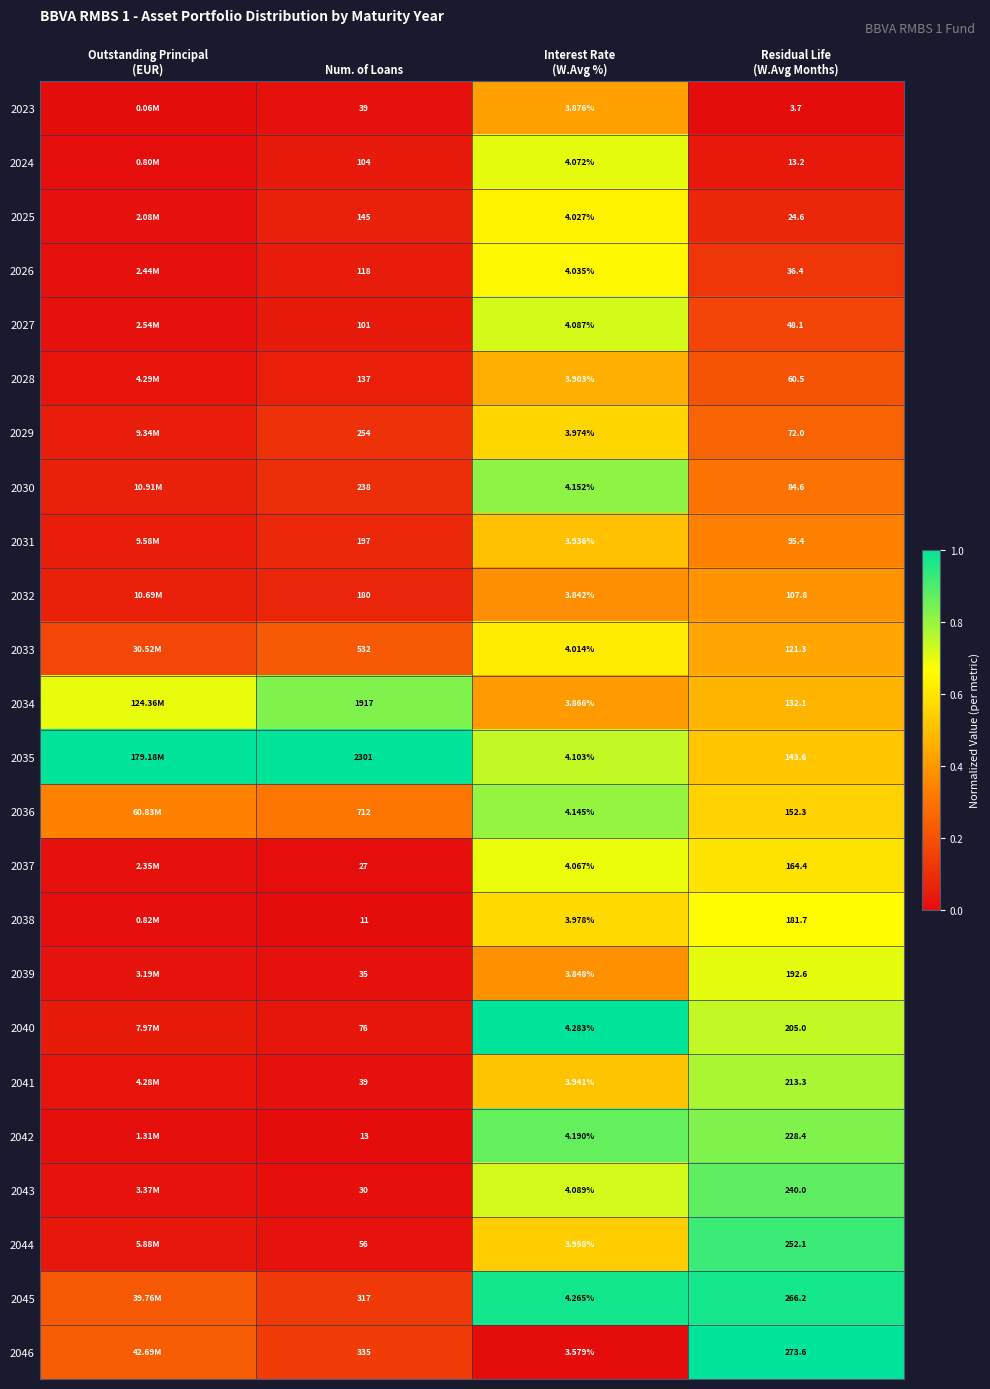

Between Residual Life
(W.Avg Months) and Interest Rate
(W.Avg %), which is larger?

Interest Rate
(W.Avg %)